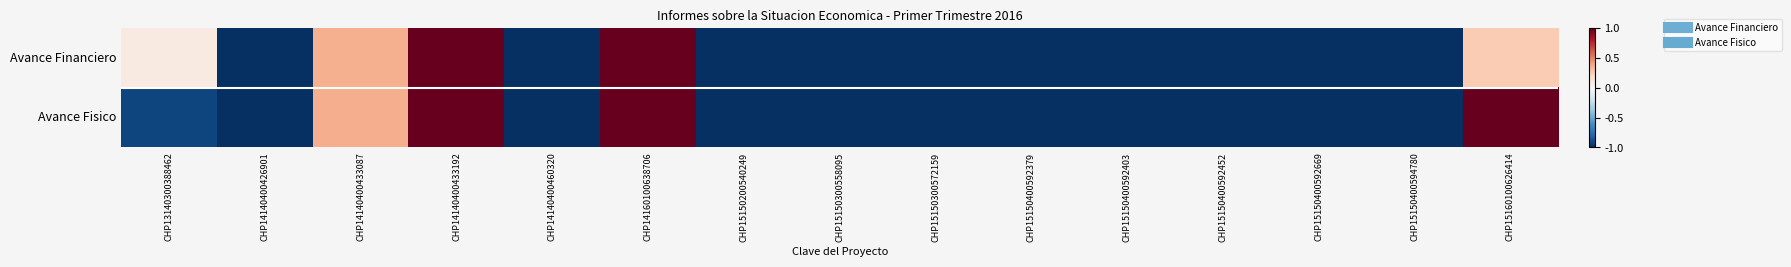

Reading left to right, list all the values displayed in this chart.

Avance Financiero: CHP13140300388462=0.1	CHP14140400426901=-1.0	CHP14140400433087=0.4	CHP14140400433192=1.0	CHP14140400460320=-1.0	CHP14160100638706=1.0	CHP15150200540249=-1.0	CHP15150300558095=-1.0	CHP15150300572159=-1.0	CHP15150400592379=-1.0	CHP15150400592403=-1.0	CHP15150400592452=-1.0	CHP15150400592669=-1.0	CHP15150400594780=-1.0	CHP15160100626414=0.3
Avance Fisico: CHP13140300388462=-0.9	CHP14140400426901=-1.0	CHP14140400433087=0.4	CHP14140400433192=1.0	CHP14140400460320=-1.0	CHP14160100638706=1.0	CHP15150200540249=-1.0	CHP15150300558095=-1.0	CHP15150300572159=-1.0	CHP15150400592379=-1.0	CHP15150400592403=-1.0	CHP15150400592452=-1.0	CHP15150400592669=-1.0	CHP15150400594780=-1.0	CHP15160100626414=1.0